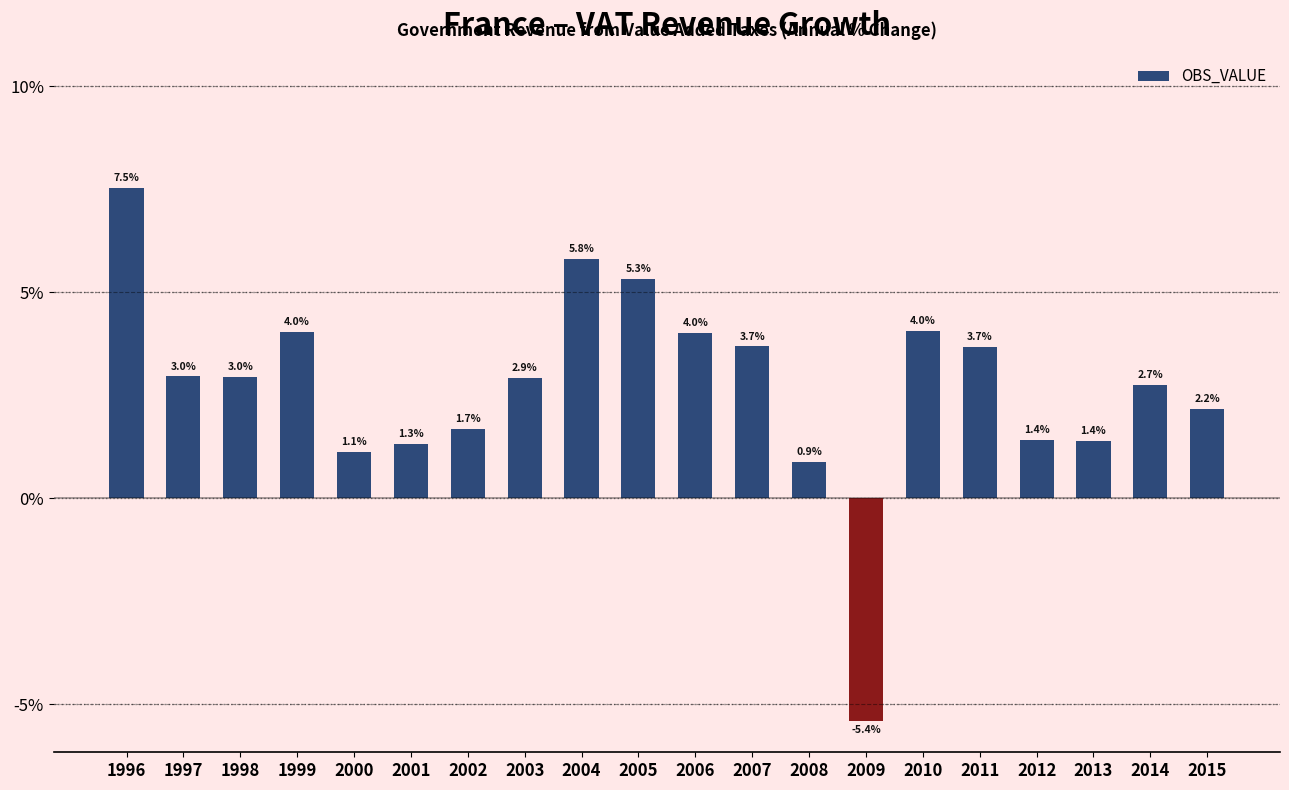

Which label corresponds to the largest value in the chart?

1996